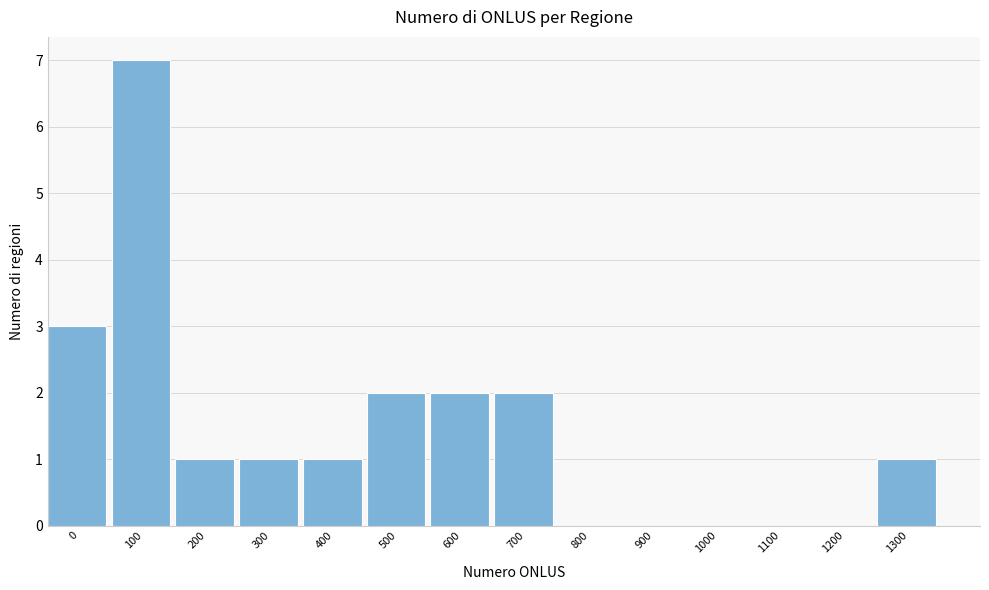

Reading right to left, what are all the values shown in this chart?

1300=1	1200=0	1100=0	1000=0	900=0	800=0	700=2	600=2	500=2	400=1	300=1	200=1	100=7	0=3